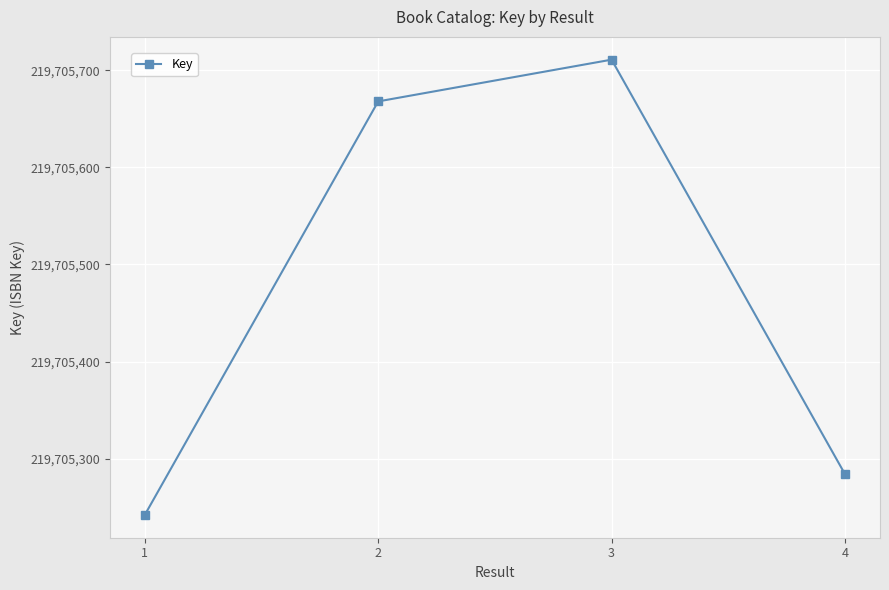

True or false: the data shows 393774763 at 3.

False